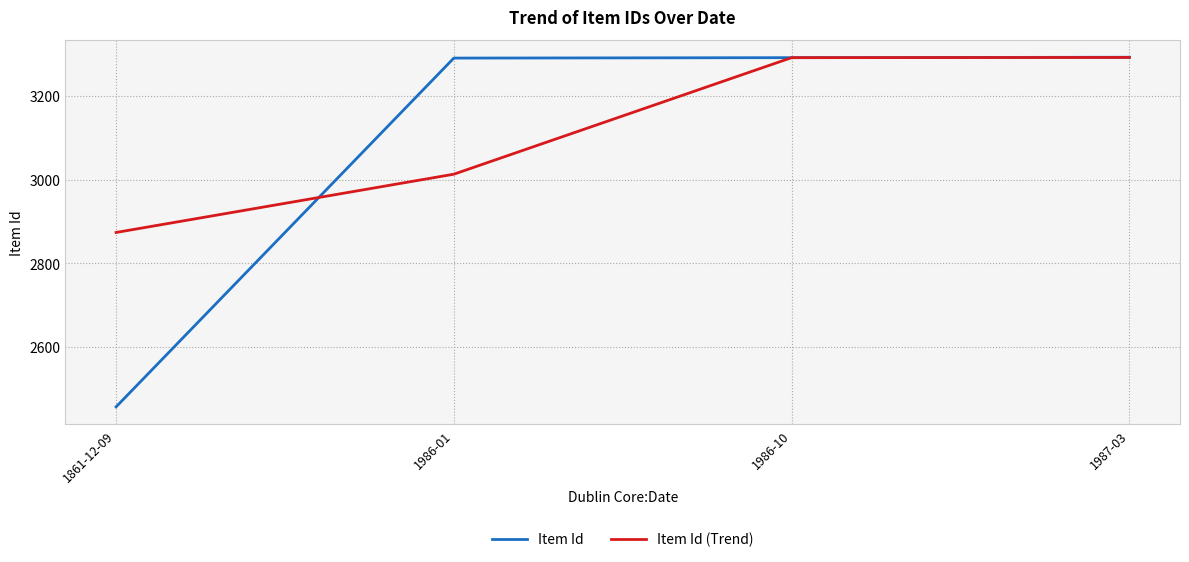

What position from the right is 1986-01?

3